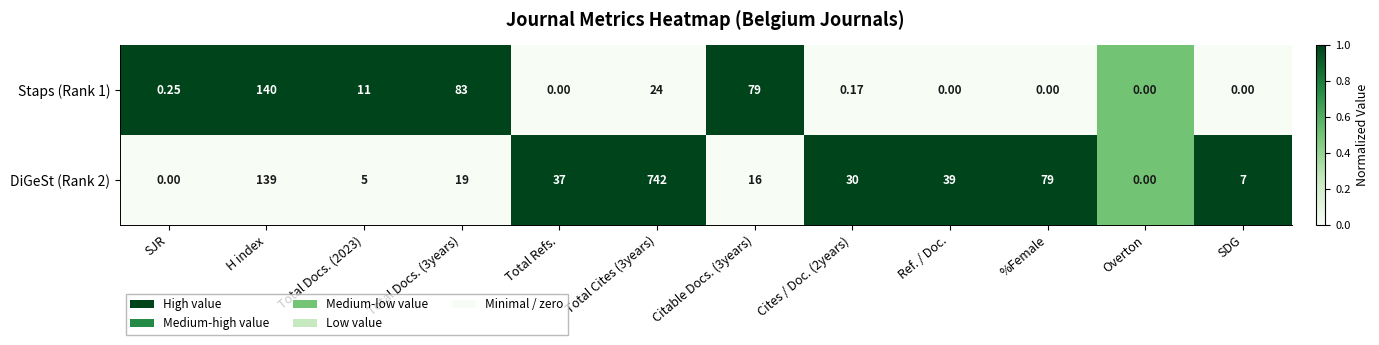

Is the value of DiGeSt (Rank 2) at %Female greater than the value of Staps (Rank 1) at Total Refs.?

Yes